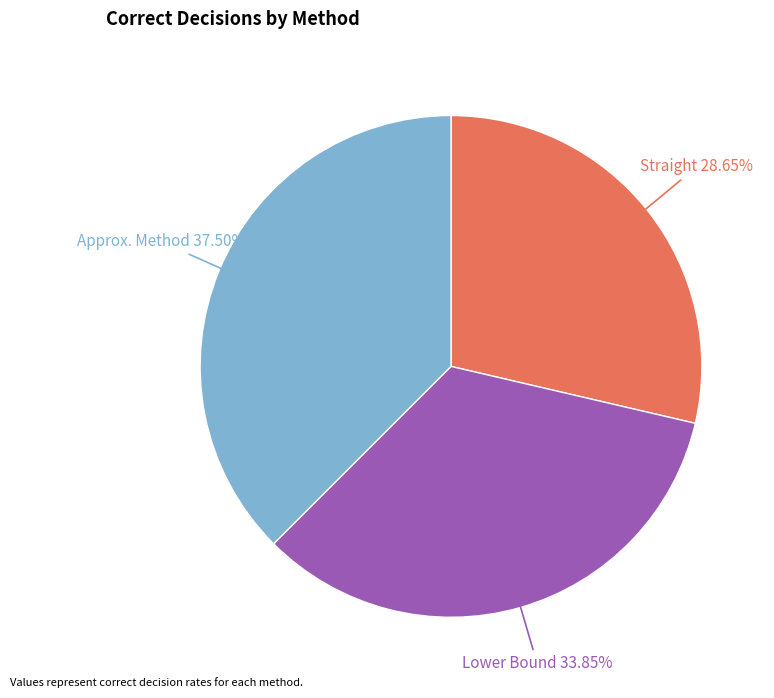

Which slice is the largest?

Approx. Method